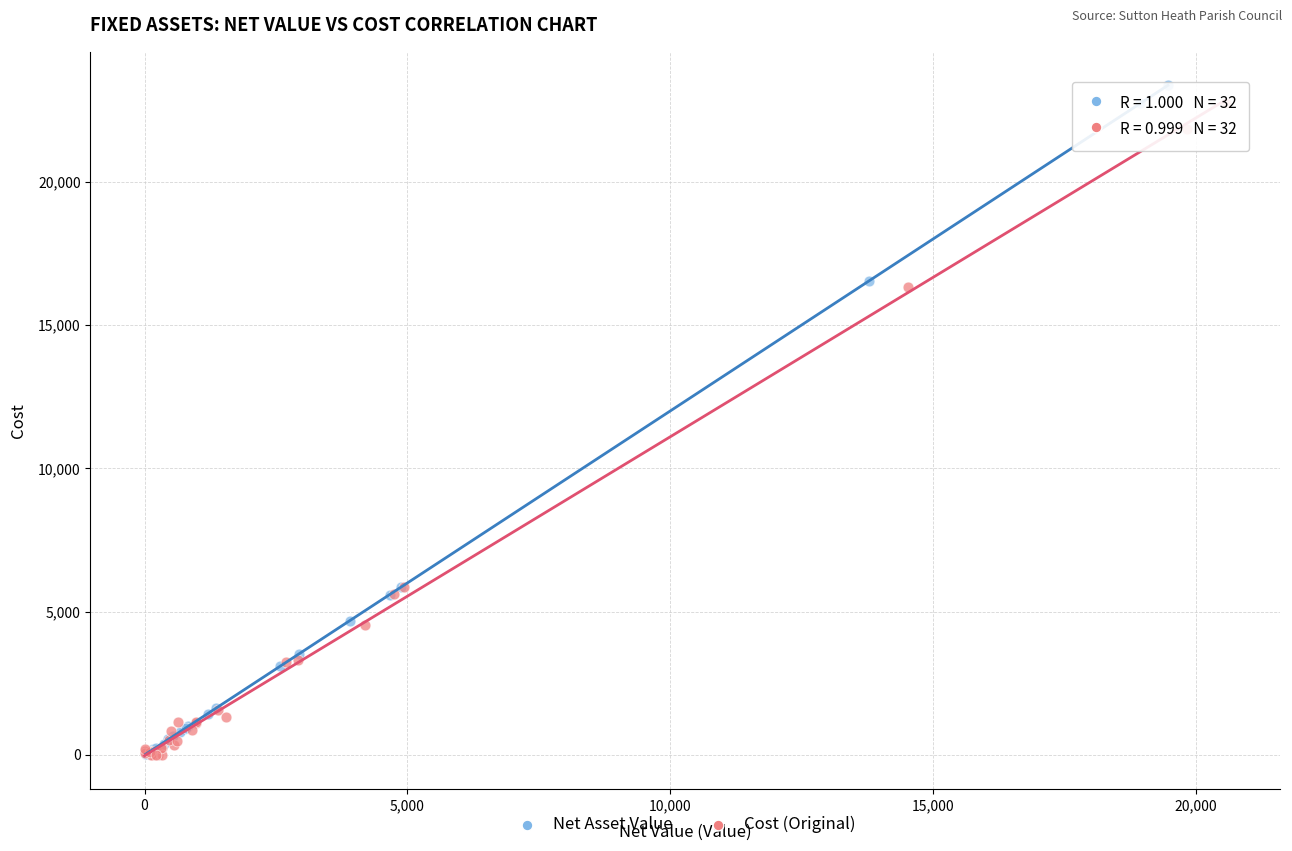

Which series has the widest spread of Y values?

Net Asset Value